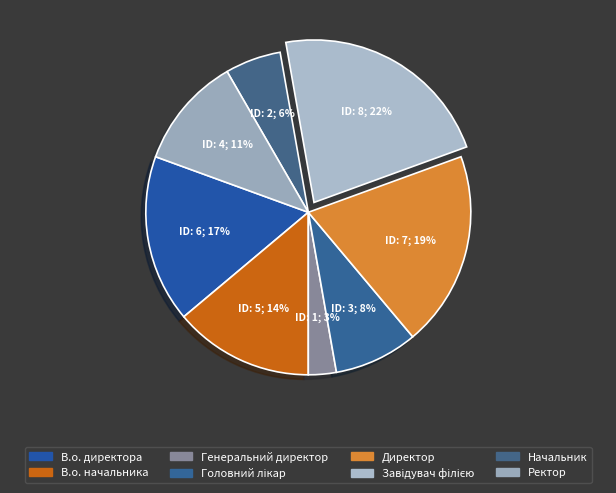

How many segments does this pie chart have?

8